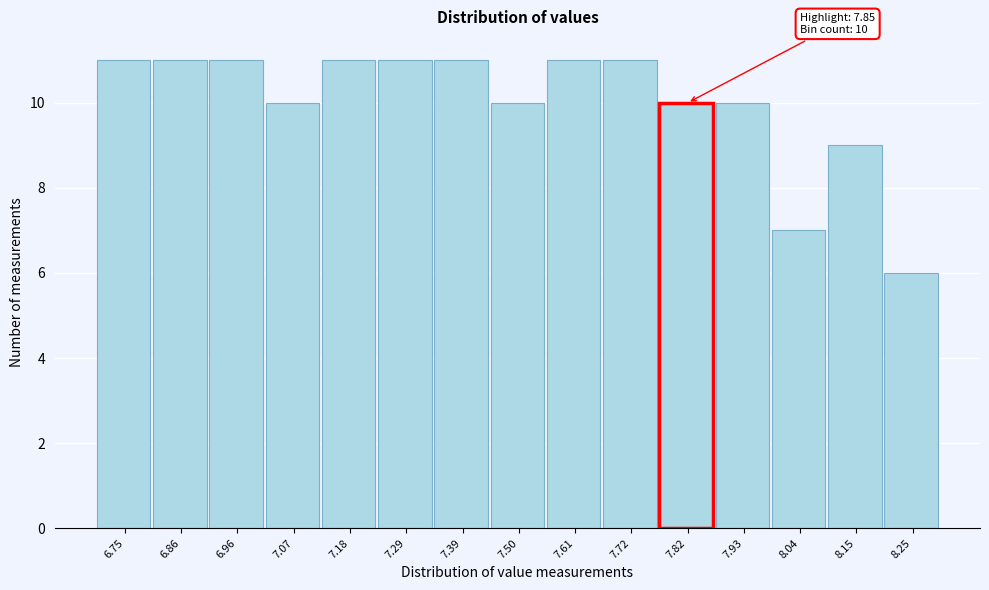

Reading left to right, transcribe all the data shown in this chart.

6.75=11	6.86=11	6.96=11	7.07=10	7.18=11	7.29=11	7.39=11	7.50=10	7.61=11	7.72=11	7.82=10	7.93=10	8.04=7	8.15=9	8.25=6